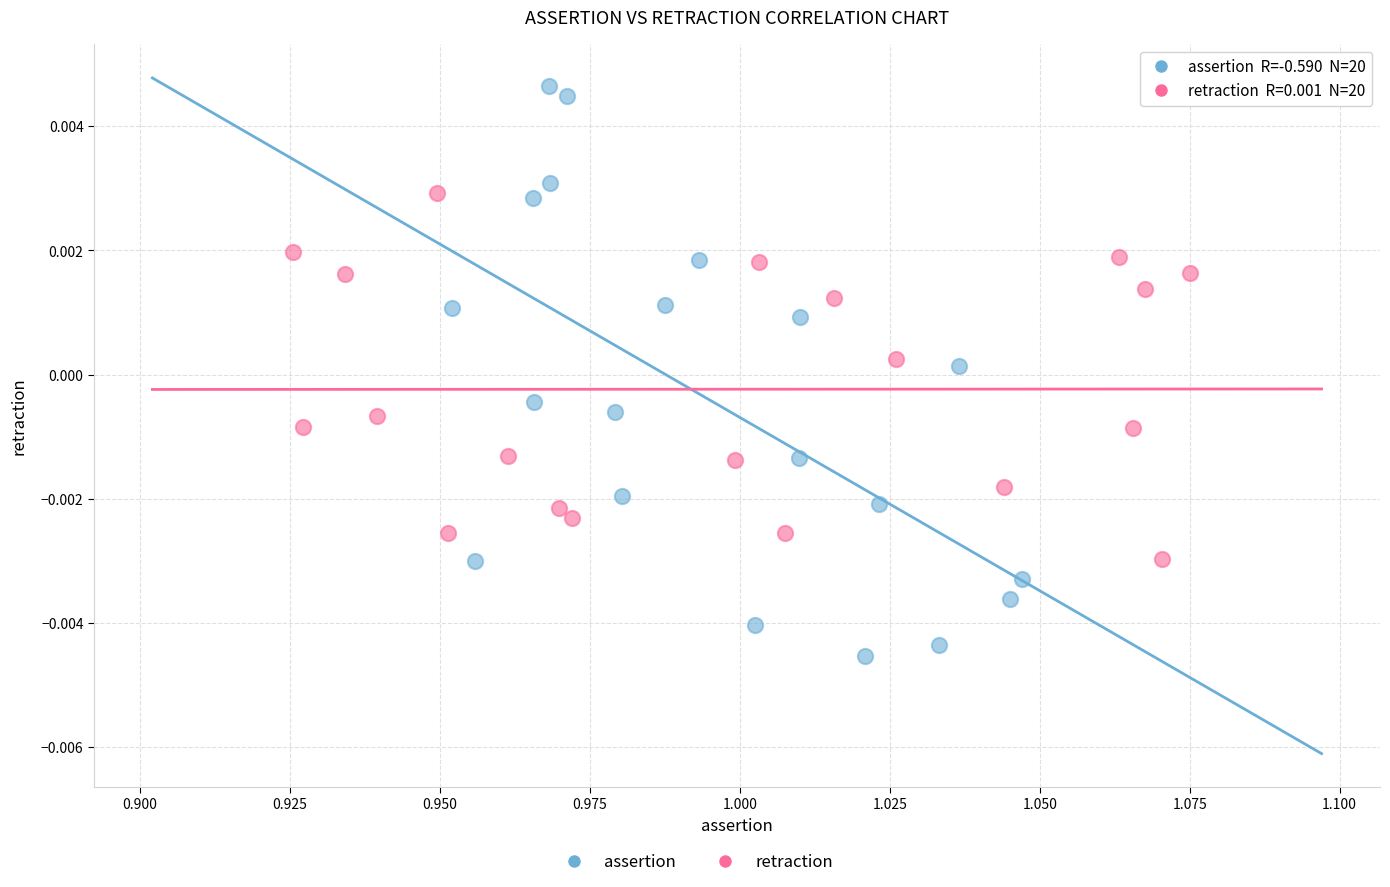

Which series reaches the minimum Y coordinate?

assertion